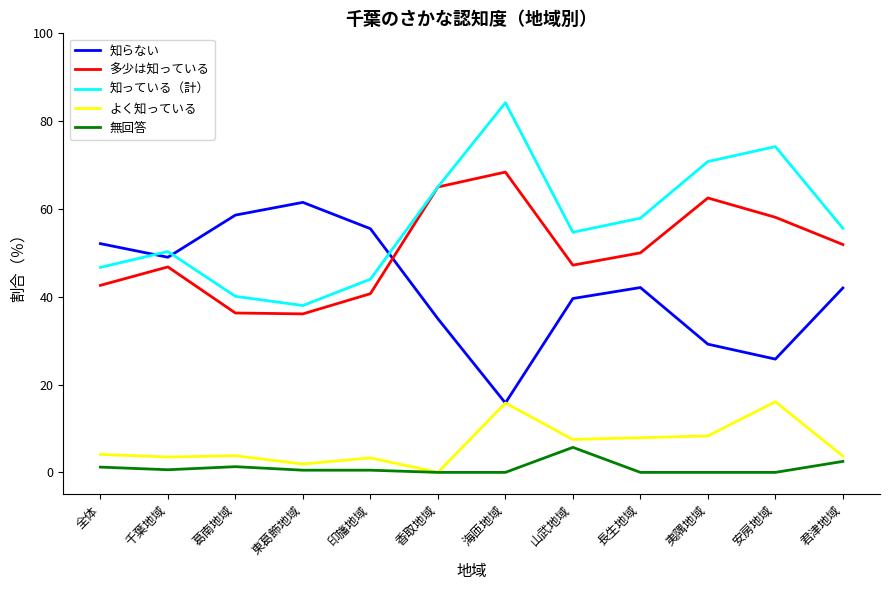

Where is 多少は知っている nearest to the value 52?

君津地域